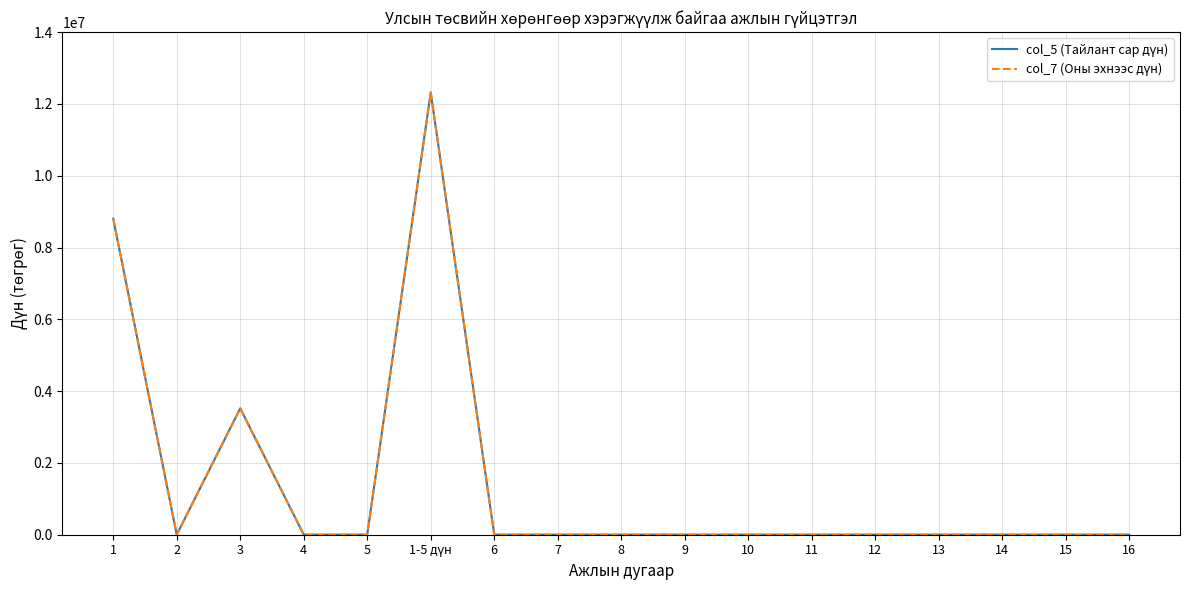

List the series in order of their peak value, highest first.

col_5 (Тайлант сар дүн), col_7 (Оны эхнээс дүн)